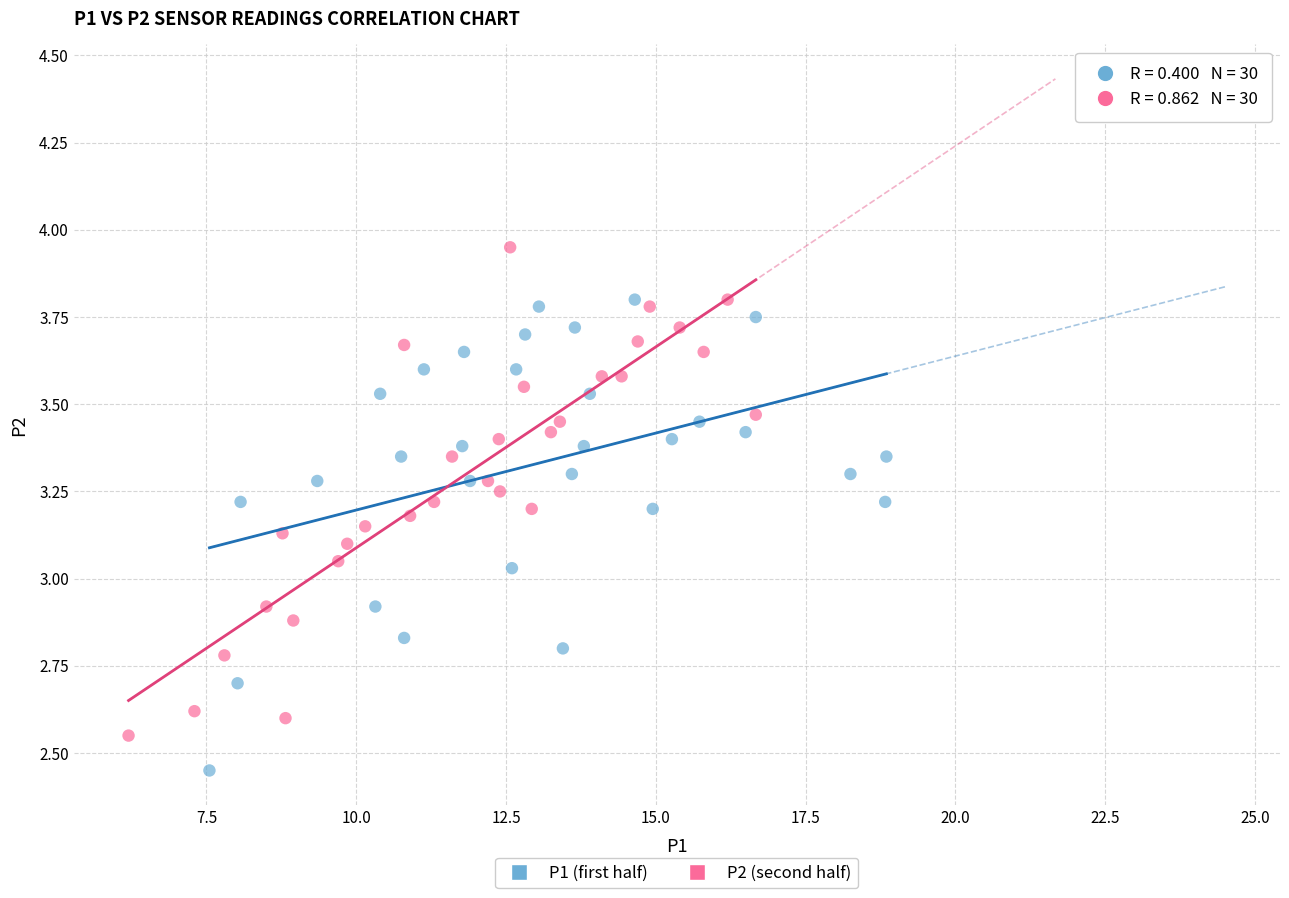

Which series reaches the maximum Y coordinate?

P2 (second half)